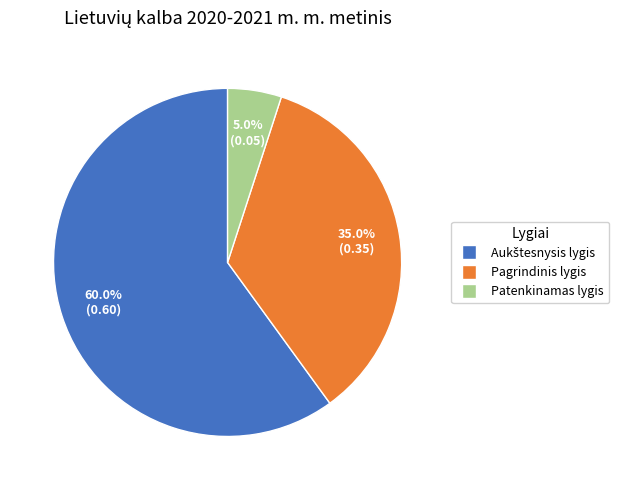

Does any single category account for the majority?

Yes